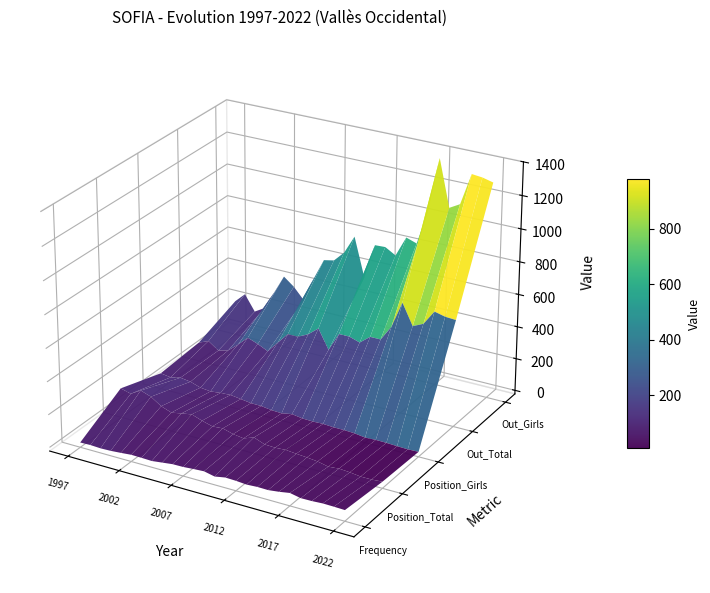

Reading left to right, what are all the values shown in this chart?

Frequency: 7	9	6	8	13	19	18	16	24	32	33	38	42	28	40	38	33	37	36	44	55	42	43	47	46	44
Position_Total: 159	142	179	157	115	92	104	115	93	75	80	62	53	76	51	48	52	46	41	34	20	26	21	13	13	18
Position_Girls: 75	66	80	71	50	43	50	54	45	36	35	26	23	35	25	23	25	21	21	18	9	12	11	8	6	8
Out_Total: 96	122	77	94	147	207	183	153	224	293	293	324	376	258	373	373	352	403	403	496	660	532	562	652	636	632
Out_Girls: 195	255	158	196	312	429	379	309	462	593	606	670	784	544	760	763	726	851	829	1038	1373	1089	1125	1319	1312	1296